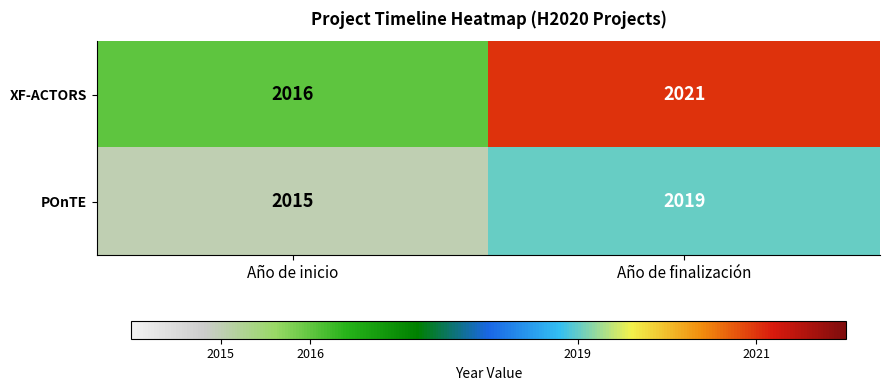

What is the difference between the XF-ACTORS values at Año de finalización and Año de inicio?

5